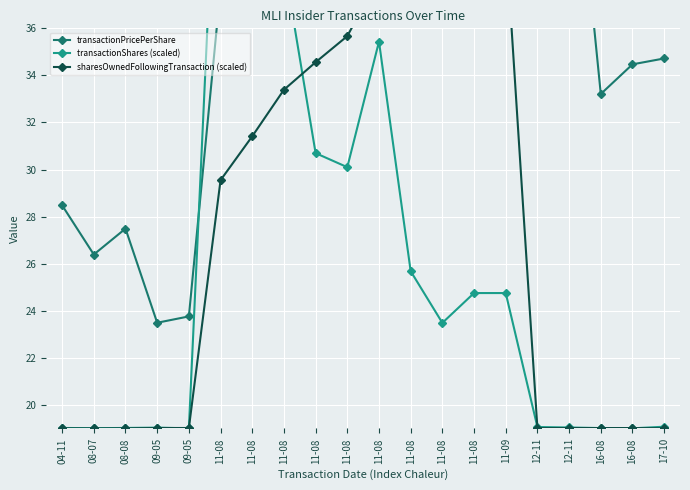

What are all the series names shown in the legend?

transactionPricePerShare, transactionShares (scaled), sharesOwnedFollowingTransaction (scaled)